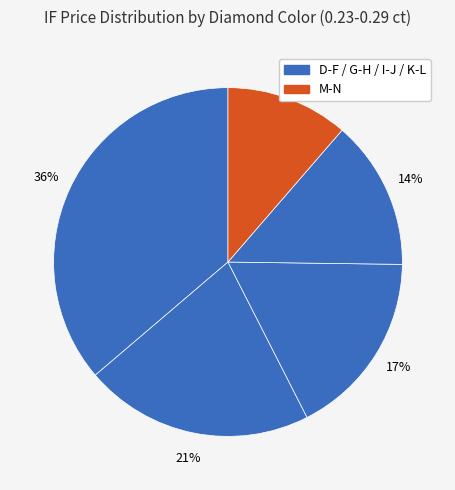

Count the number of slices in the pie.

5